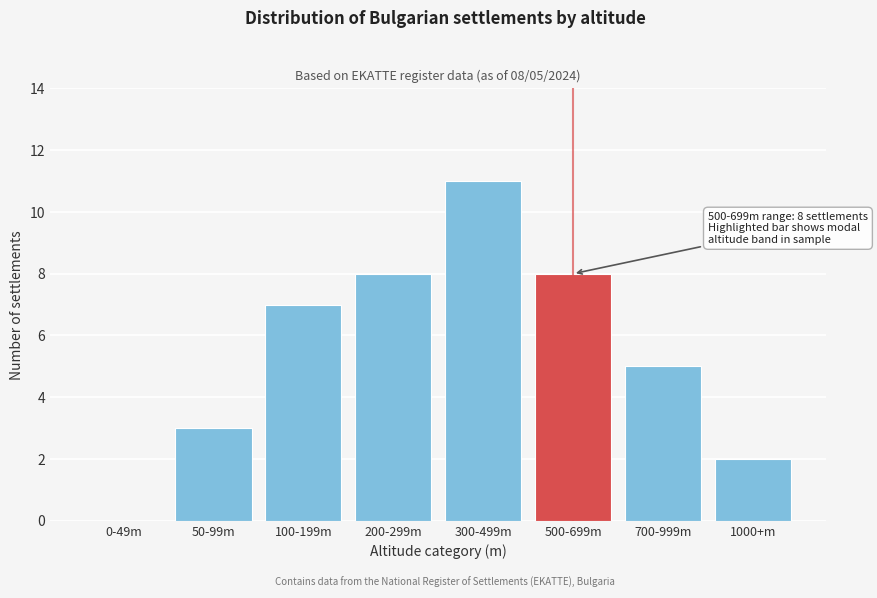

Reading left to right, list all the values displayed in this chart.

0-49m=0	50-99m=3	100-199m=7	200-299m=8	300-499m=11	500-699m=8	700-999m=5	1000+m=2